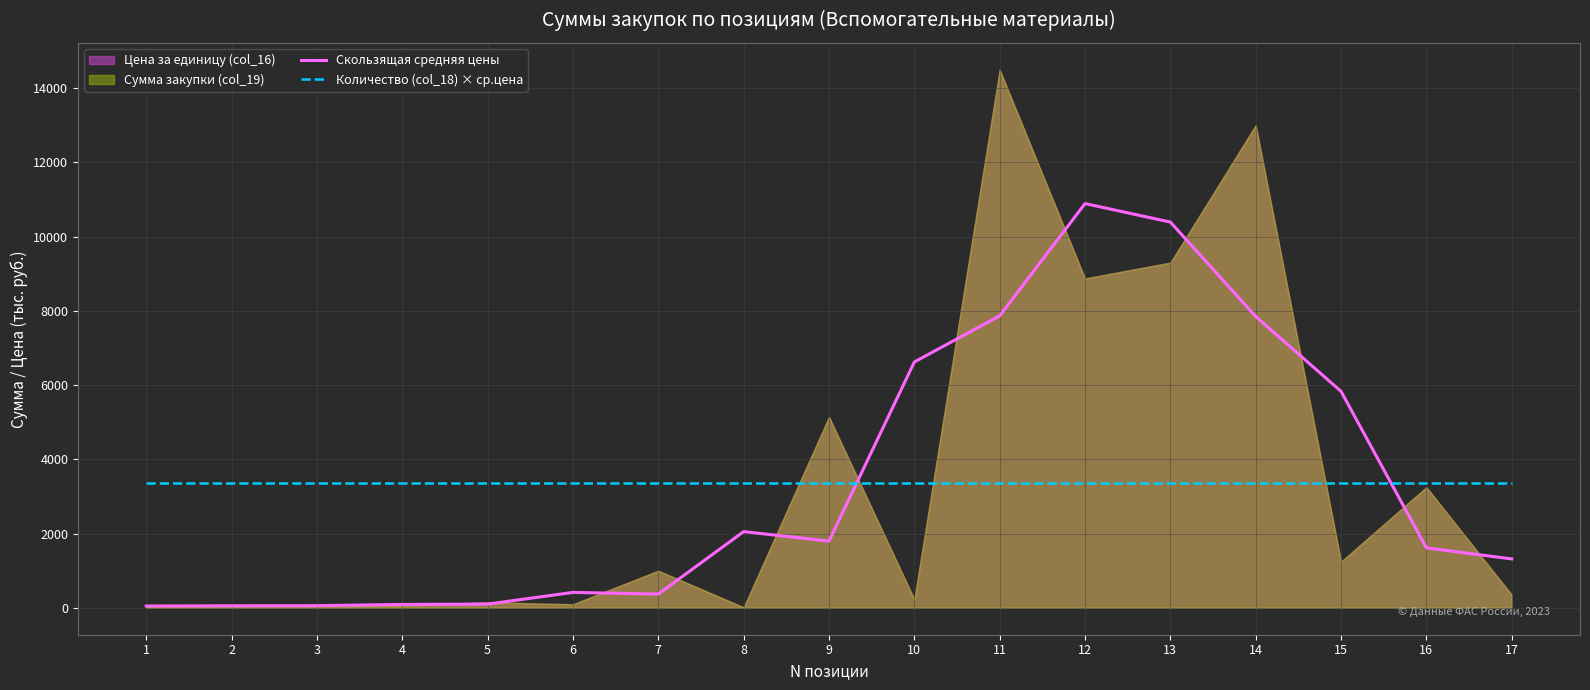

Is the value of Количество (col_18) × ср.цена at 16 greater than the value of Скользящая средняя цены at 9?

Yes